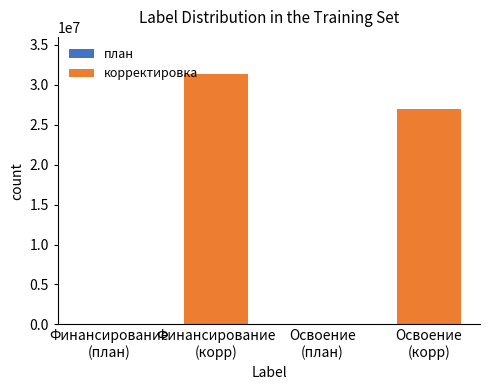

What is the sum of all values?

58173623